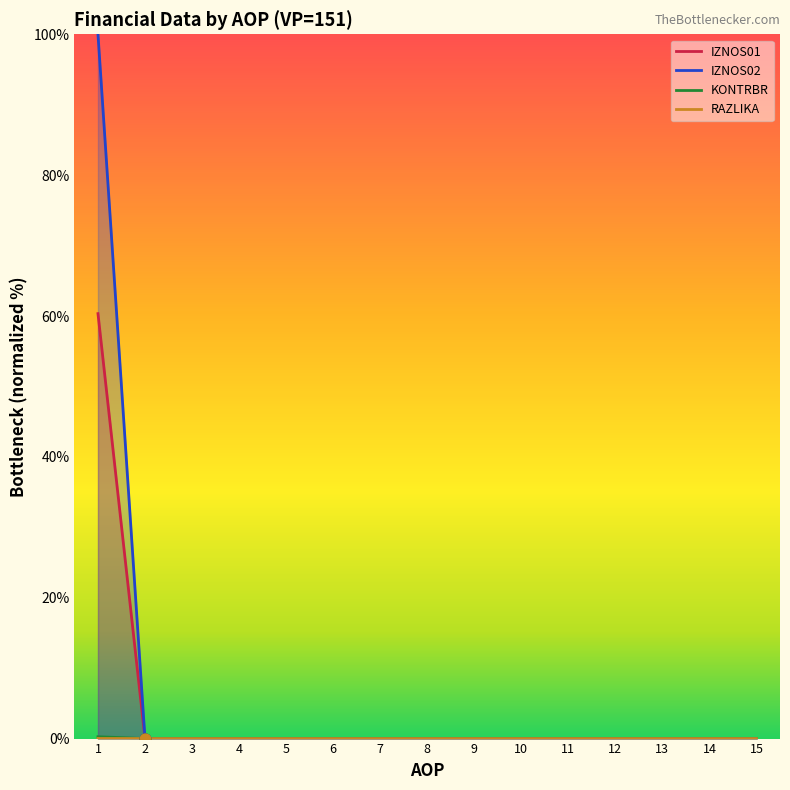

Which series has the largest total across all categories?

KONTRBR